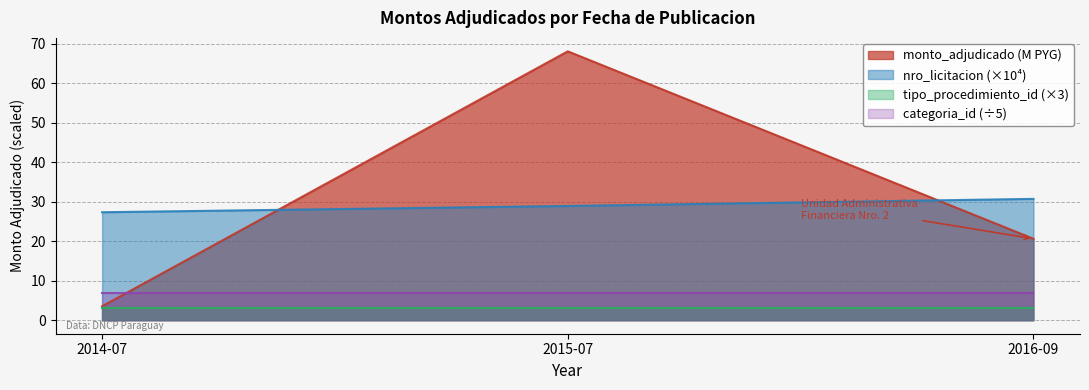

Between 2015-07 and 2016-09, which series saw the biggest shift?

monto_adjudicado (M PYG)